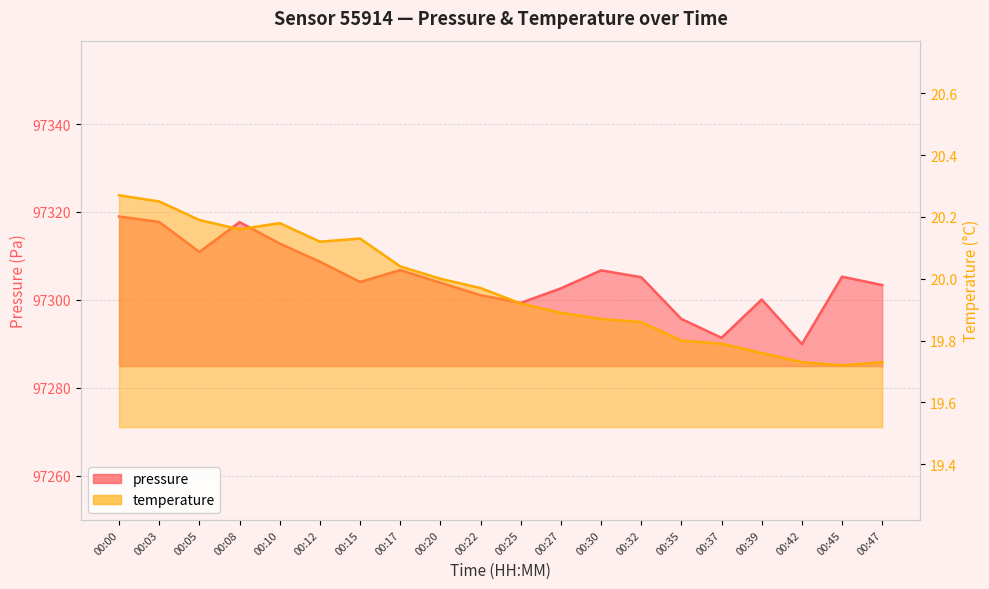

What is the sum of the temperature values at 00:45 and 00:10?

39.9